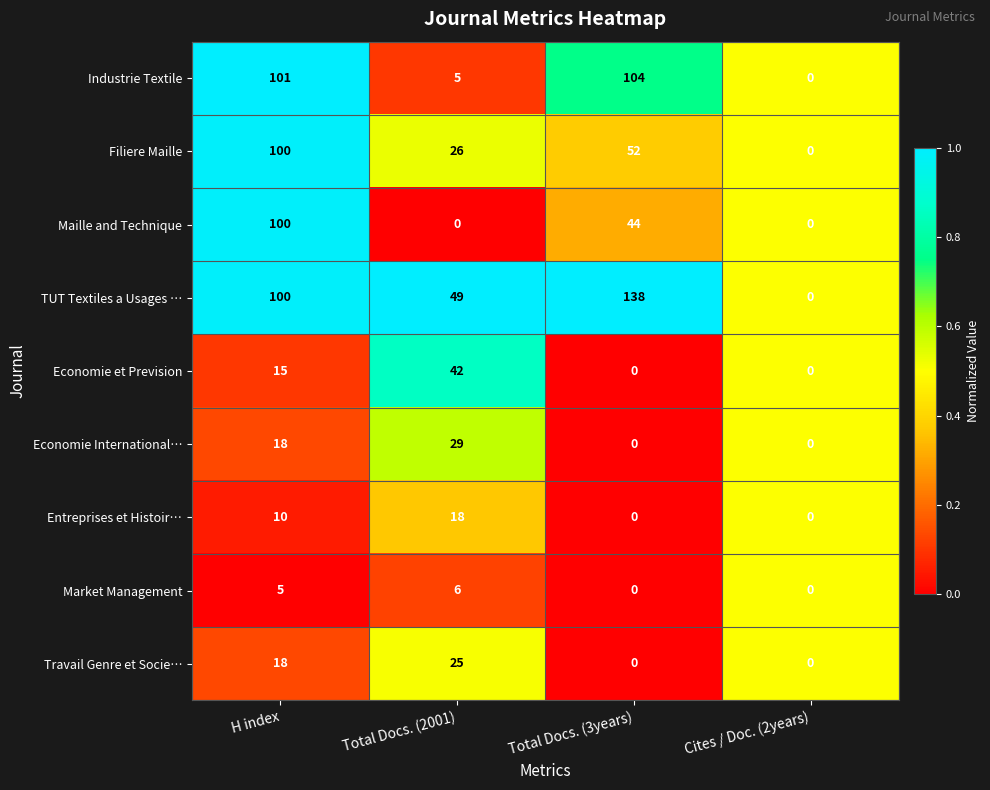

At which category is the sum across all series the highest?

H index